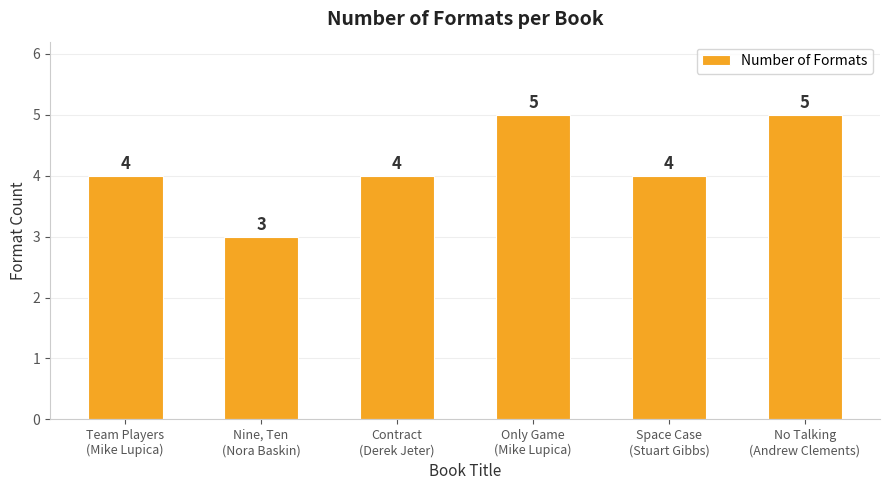

Read the value at Only Game
(Mike Lupica).

5